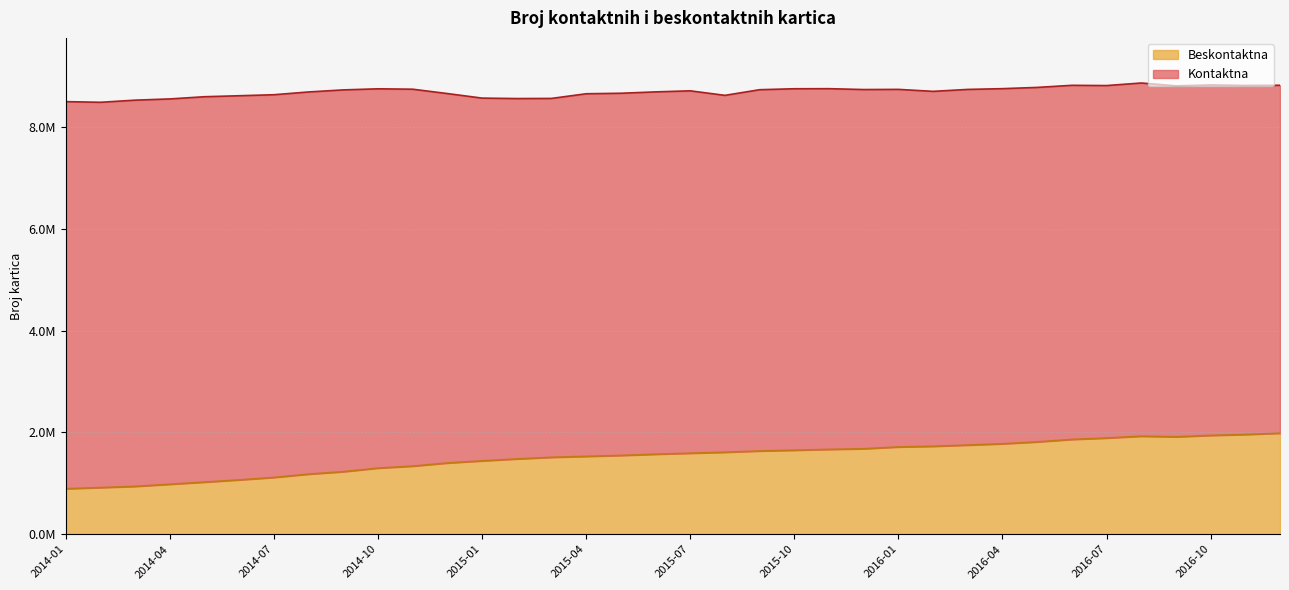

What is the change in value from 2015-03 to 2016-10?

+430265